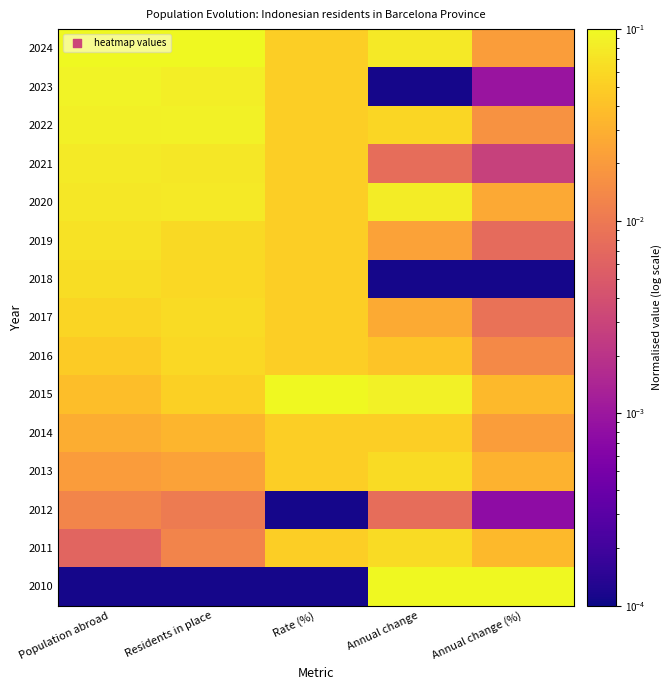

What is the difference between the highest and lowest values at Annual change (%)?

0.1